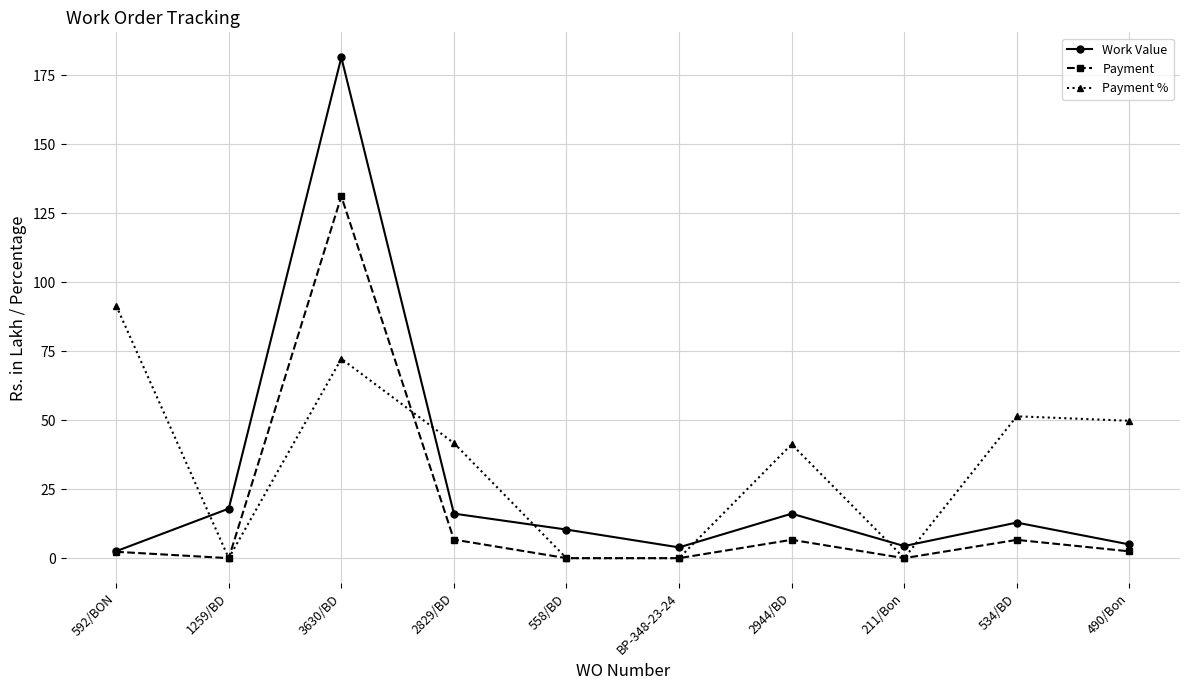

What is the value of the Payment % point at the 1st from the left?

91.5